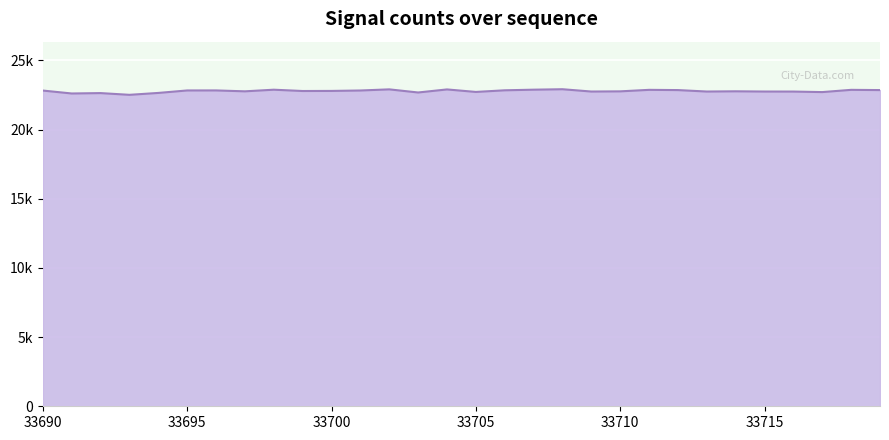

Reading left to right, what are all the values shown in this chart?

22827	22615	22643	22518	22655	22834	22836	22771	22888	22794	22800	22831	22913	22687	22908	22727	22845	22890	22923	22756	22769	22878	22861	22756	22773	22756	22754	22716	22878	22861